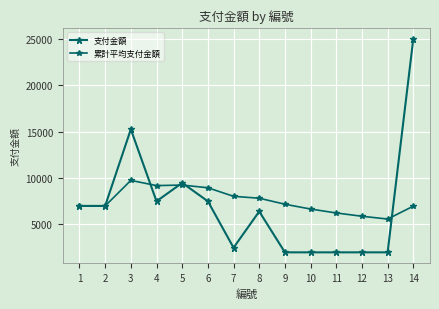

How many series are shown in this chart?

2